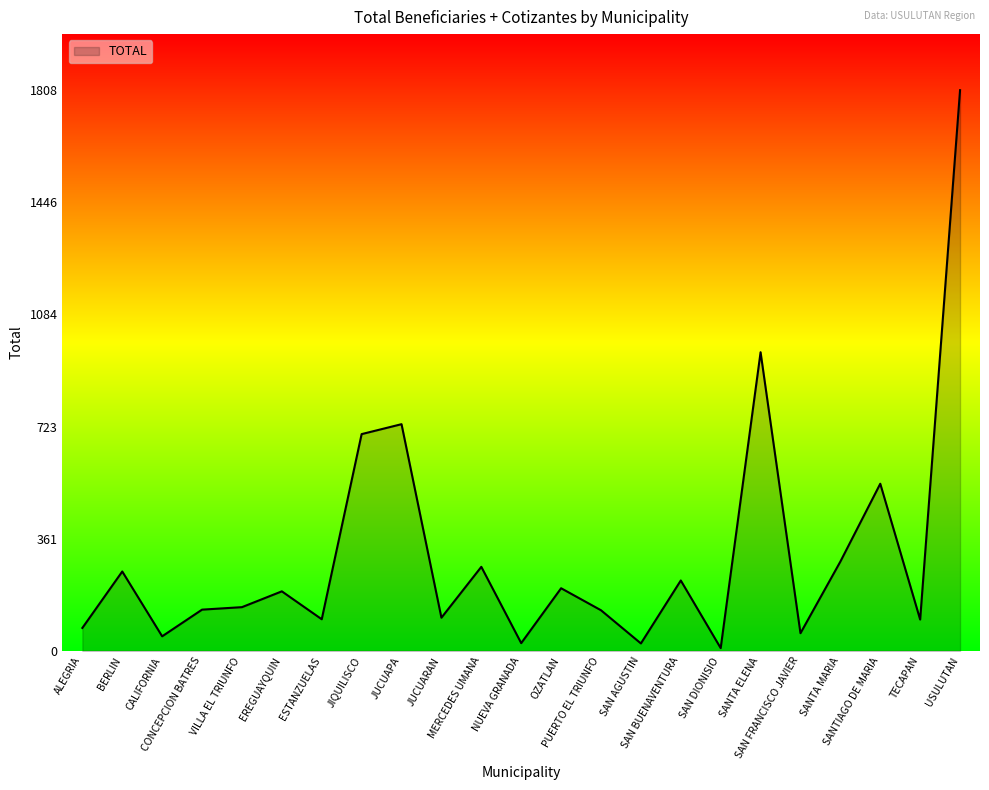

Is it true that the value at SANTIAGO DE MARIA is 539?

True